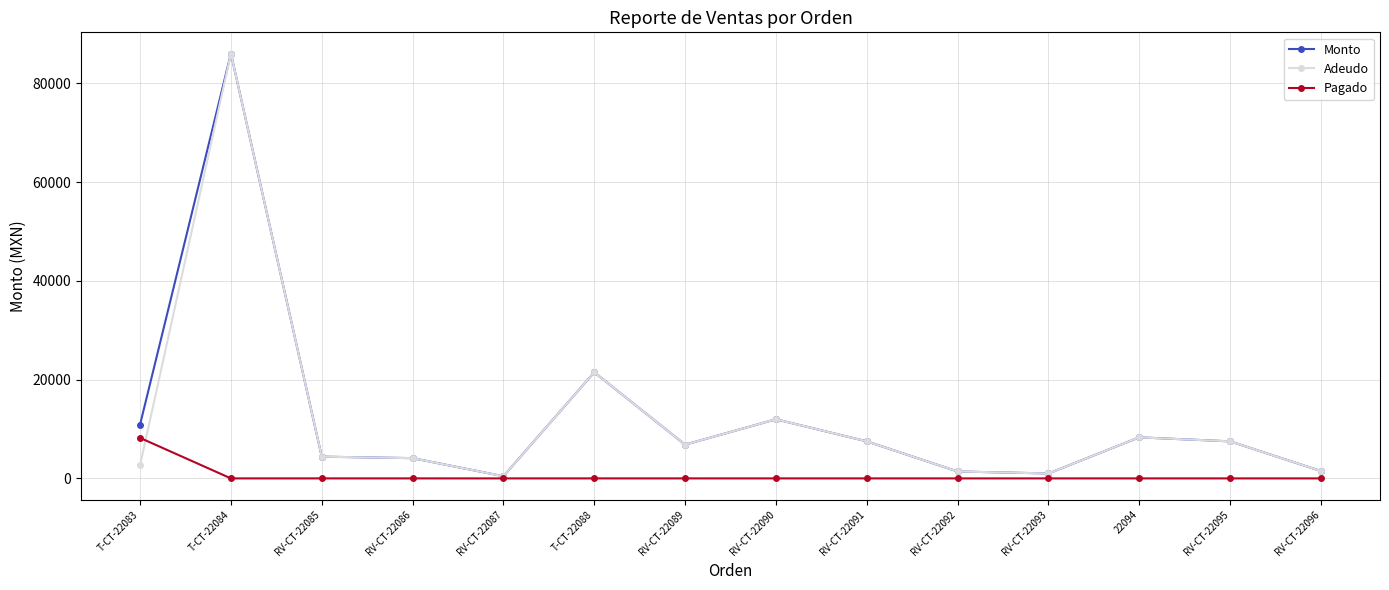

What is the spread (max minus min) of values at RV-CT-22096?

1485